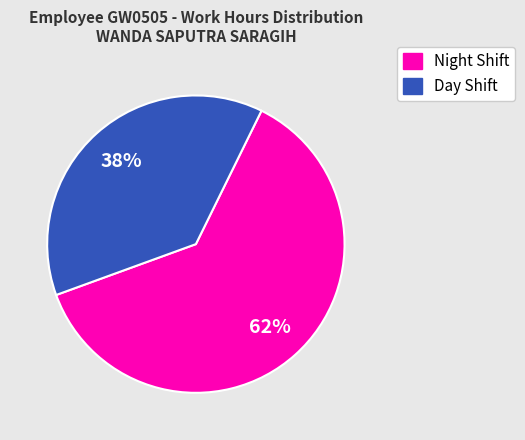

Is there a majority slice in this chart?

Yes